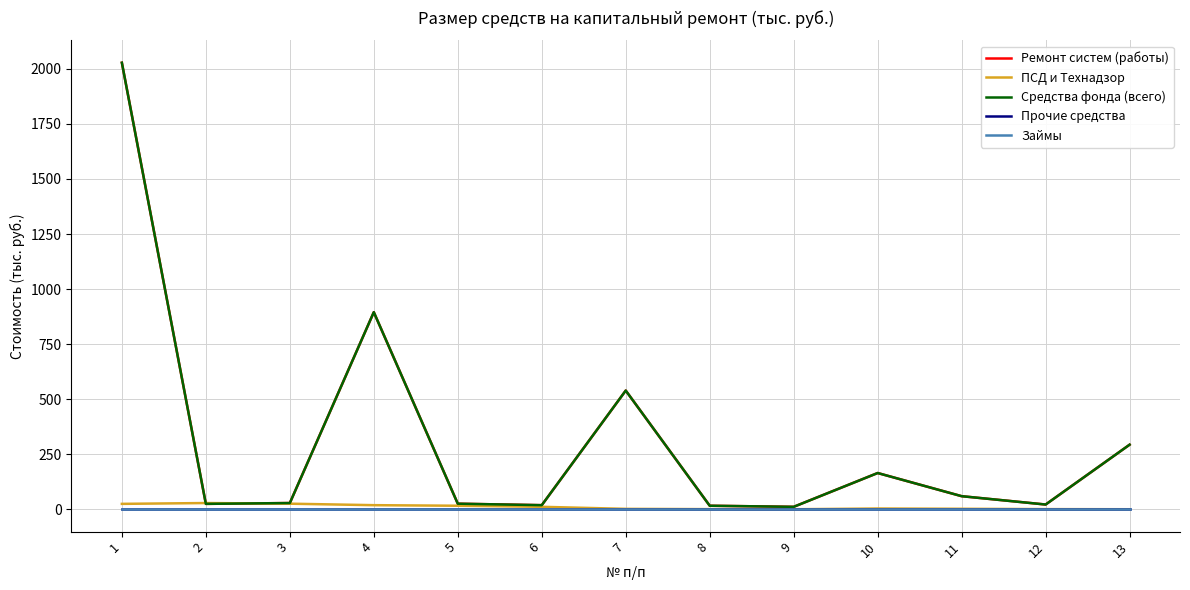

True or false: Ремонт систем (работы) has more than 2 interior local peaks.

True